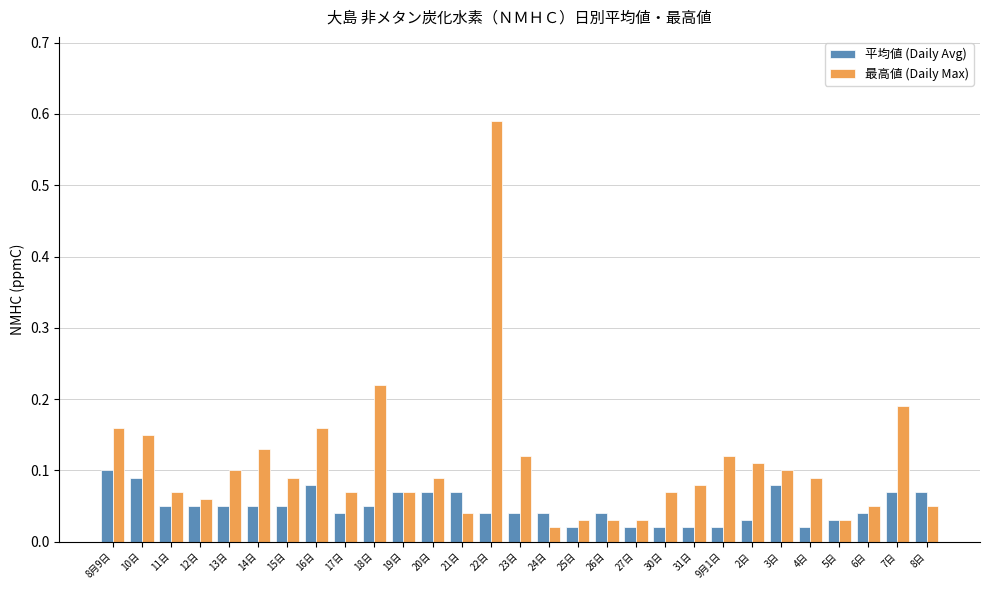

Which category has the highest value in the 平均値 (Daily Avg) series?

8月9日